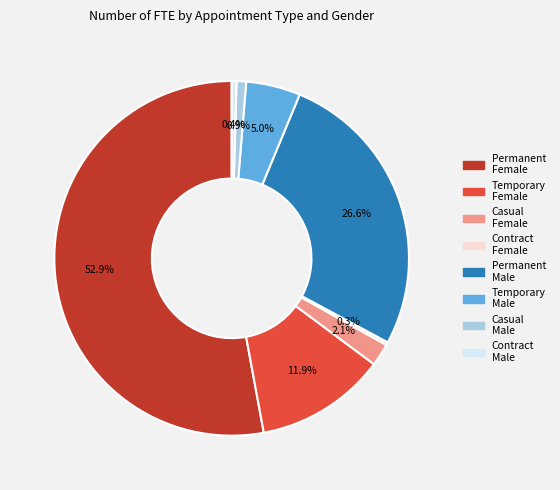

What is the largest slice in the pie chart?

Permanent Female